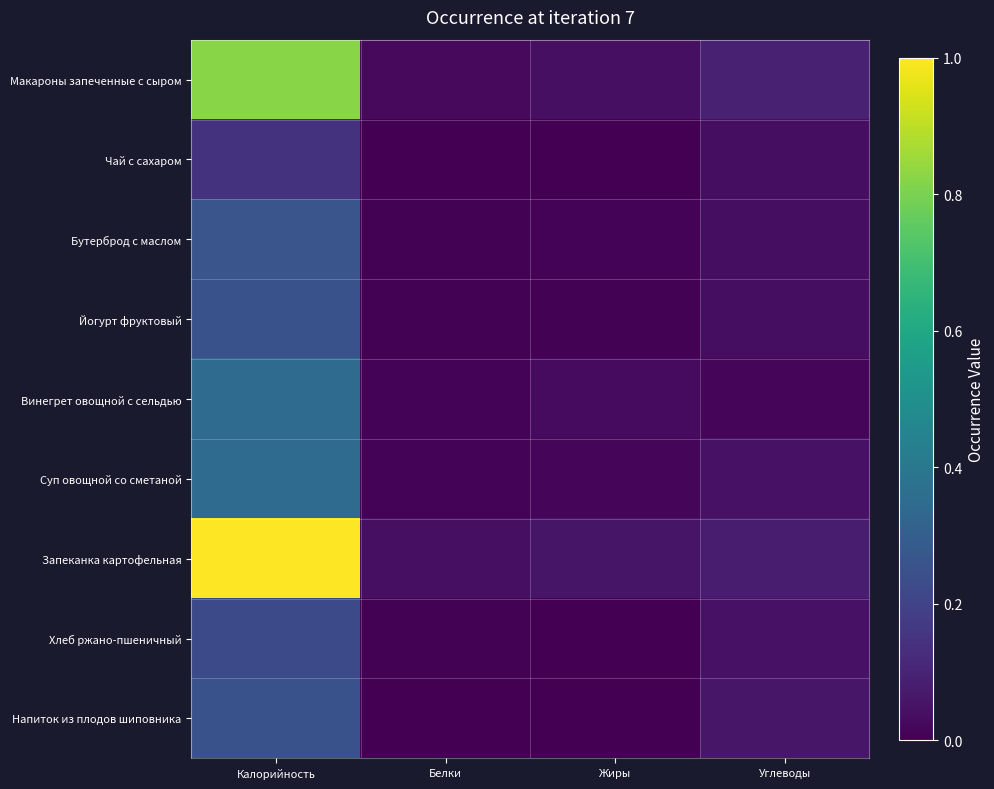

What is the spread (max minus min) of values at Углеводы?

0.1